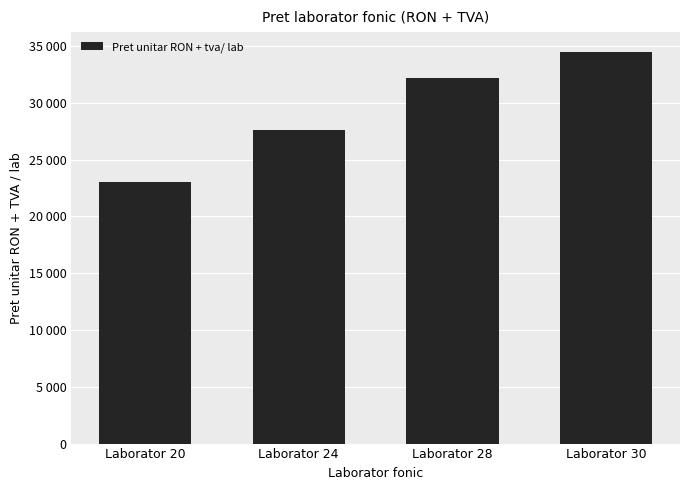

Does the chart contain any negative values?

No